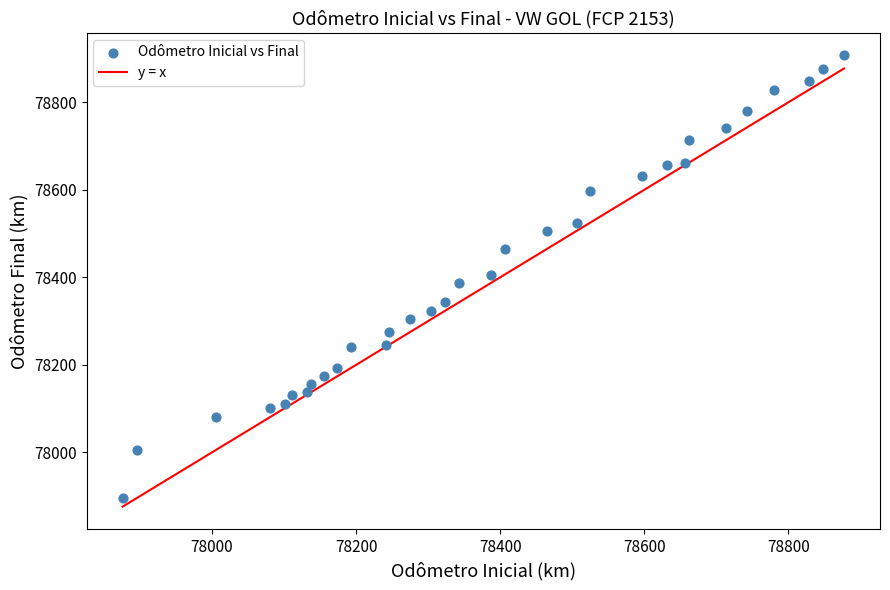

What is the range of X values (max minus min)?

1001